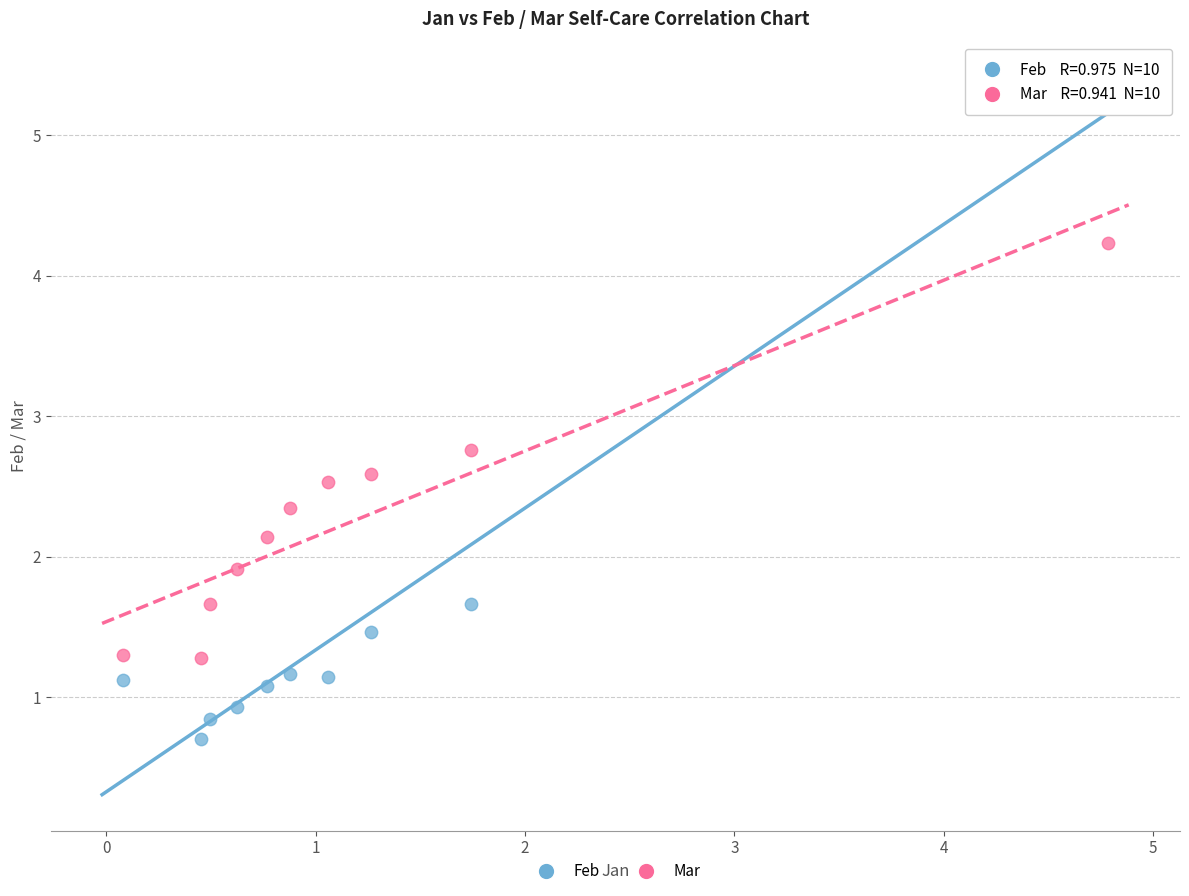

Across all data points, what is the range of Y values (max minus min)?

4.7